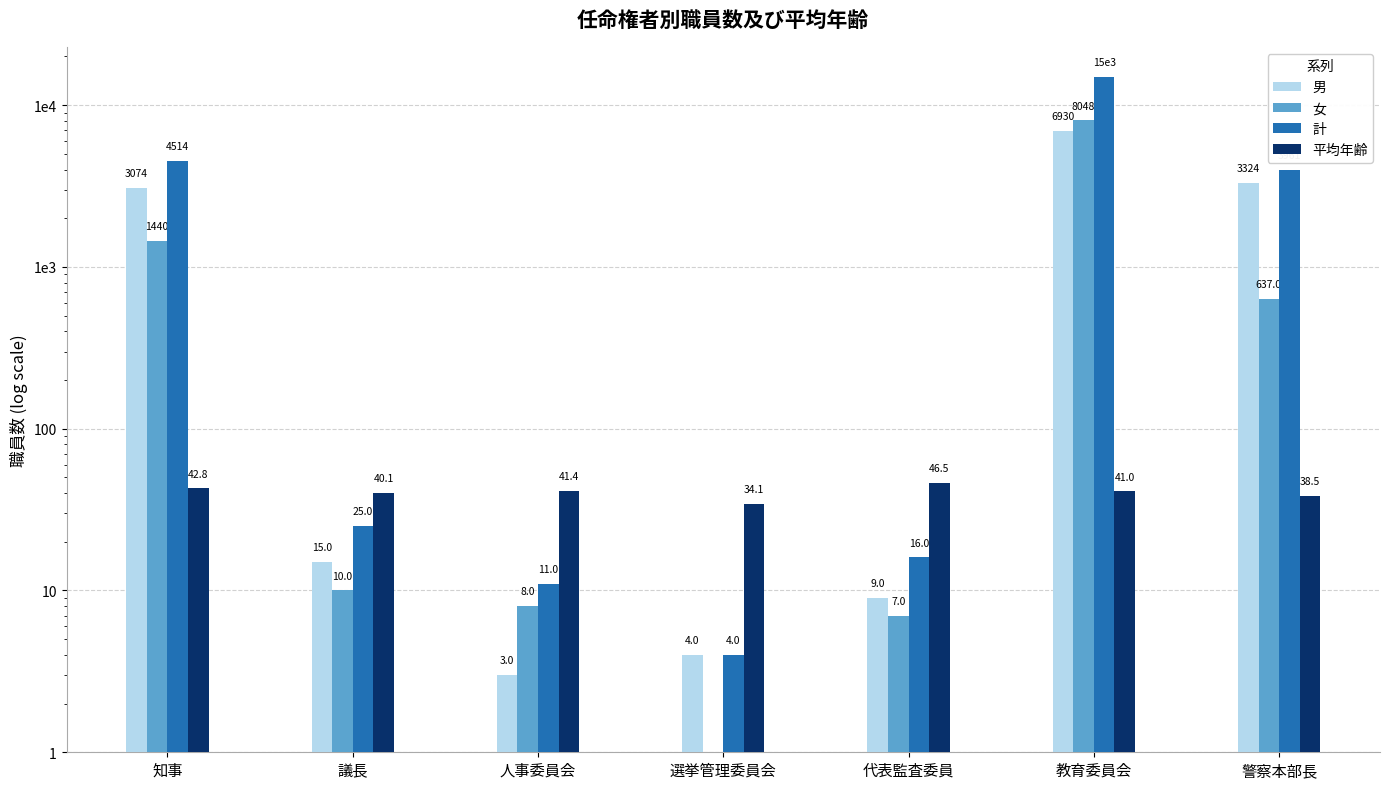

What is the label of the 3rd bar from the left?

人事委員会